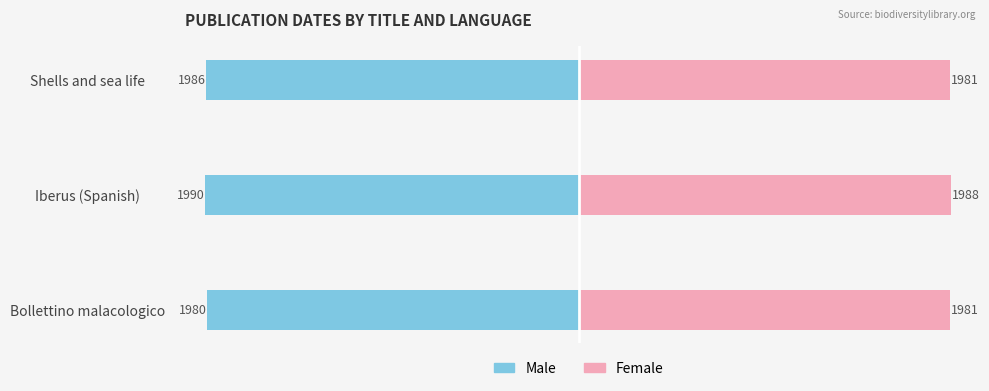

Does the chart contain stacked bars?

No